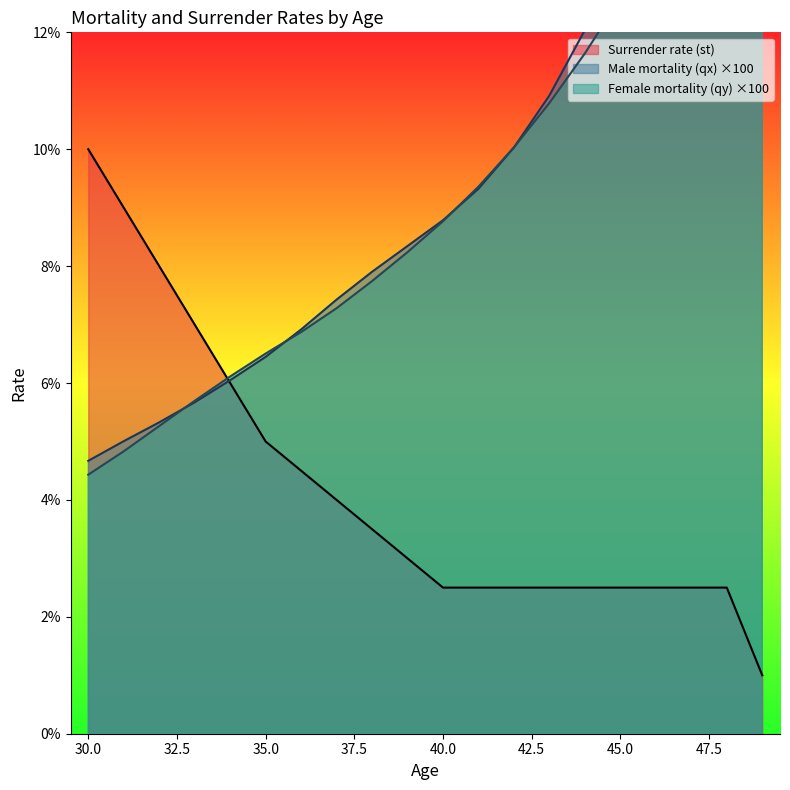

The Male mortality (qx) series shows 0.3 at 48. True or false?

False